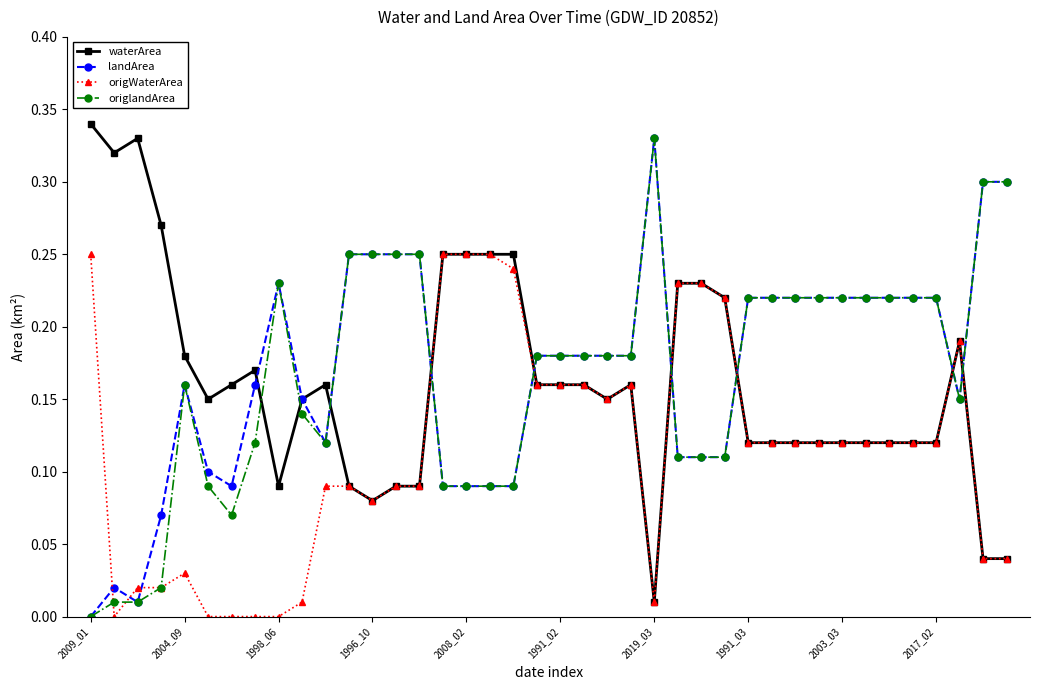

True or false: origlandArea has more than 1 points higher than both neighbors.

True